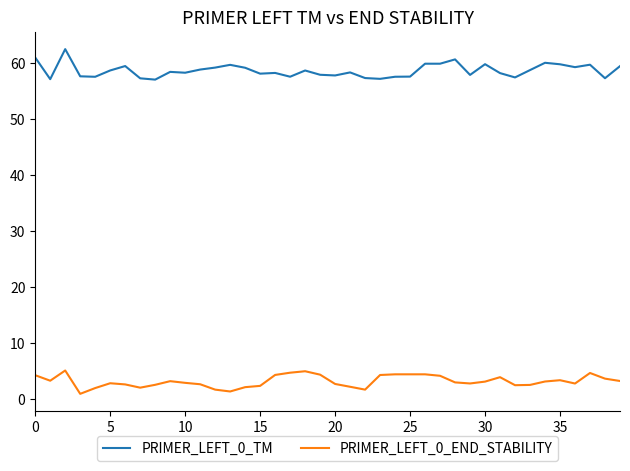

Which series has the largest total across all categories?

PRIMER_LEFT_0_TM